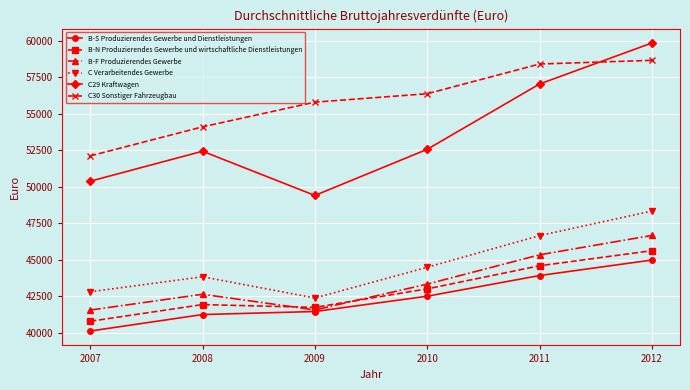

Is this an area chart (filled region under the line)?

No